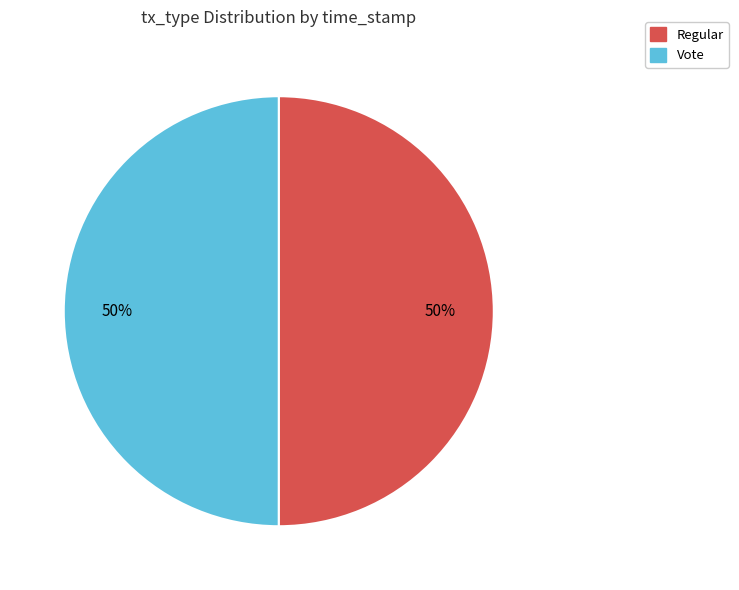

To the nearest percent, what portion does Regular represent?

50%